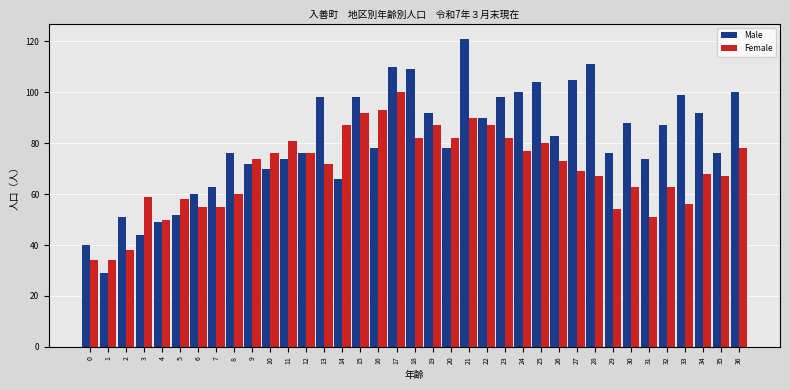

How many bars are there in each group?

2